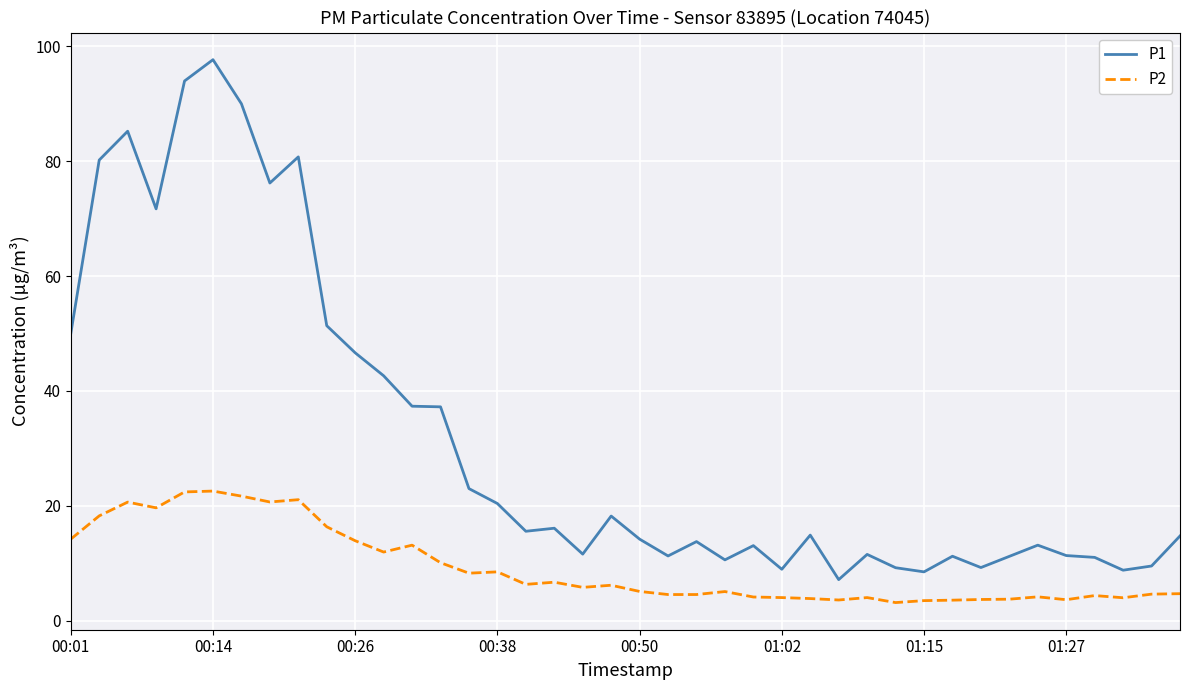

True or false: P2 and P1 intersect in this chart.

False